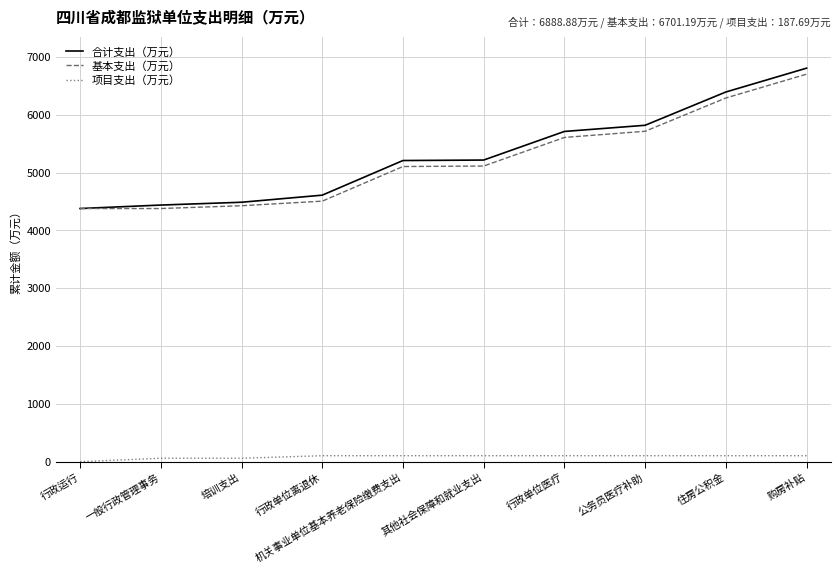

Which series changed the most between 培训支出 and 公务员医疗补助?

合计支出（万元）